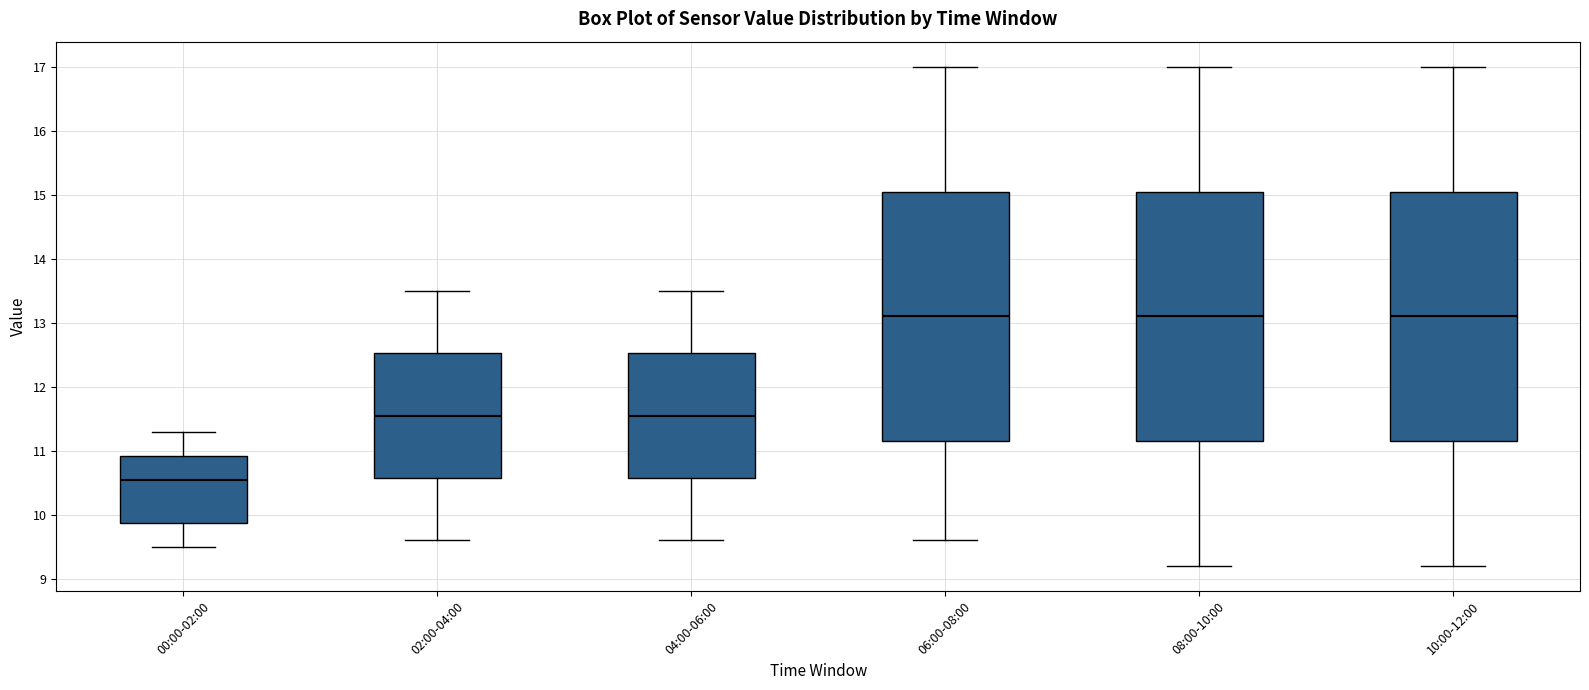

Which box has the lowest median line?

00:00-02:00